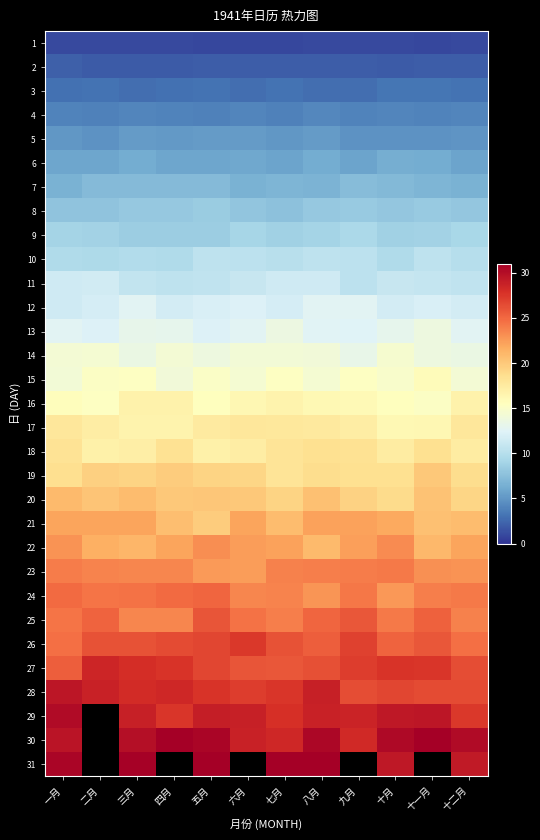

Reading left to right, what are all the values shown in this chart?

1: 一月=1.0	二月=1.1	三月=1.0	四月=1.0	五月=1.0	六月=1.0	七月=0.9	八月=1.0	九月=1.0	十月=1.0	十一月=0.9	十二月=1.1
2: 一月=2.1	二月=1.9	三月=1.9	四月=1.9	五月=2.0	六月=2.0	七月=2.0	八月=1.9	九月=2.0	十月=1.9	十一月=2.0	十二月=2.0
3: 一月=3.0	二月=3.1	三月=2.9	四月=3.0	五月=3.0	六月=2.8	七月=3.0	八月=2.9	九月=2.8	十月=3.2	十一月=3.2	十二月=3.1
4: 一月=3.9	二月=3.8	三月=4.1	四月=4.0	五月=3.8	六月=4.0	七月=3.8	八月=4.2	九月=3.9	十月=4.1	十一月=3.9	十二月=4.0
5: 一月=5.0	二月=4.8	三月=5.3	四月=5.2	五月=5.3	六月=5.2	七月=5.1	八月=5.3	九月=4.8	十月=4.8	十一月=4.7	十二月=4.9
6: 一月=5.9	二月=5.8	三月=6.2	四月=5.9	五月=5.8	六月=6.0	七月=5.7	八月=6.2	九月=5.7	十月=6.4	十一月=6.2	十二月=5.8
7: 一月=6.6	二月=7.3	三月=7.2	四月=7.2	五月=7.2	六月=6.6	七月=6.9	八月=6.7	九月=7.3	十月=7.1	十一月=6.9	十二月=6.6
8: 一月=7.8	二月=7.8	三月=8.2	四月=8.1	五月=8.4	六月=8.0	七月=7.6	八月=8.2	九月=8.3	十月=8.1	十一月=8.3	十二月=8.0
9: 一月=9.0	二月=8.9	三月=8.5	四月=8.6	五月=8.5	六月=9.1	七月=8.8	八月=9.0	九月=9.4	十月=8.7	十一月=8.9	十二月=9.3
10: 一月=9.7	二月=9.5	三月=9.7	四月=9.6	五月=10.5	六月=10.4	七月=10.2	八月=10.4	九月=10.4	十月=9.6	十一月=10.5	十二月=10.0
11: 一月=11.4	二月=11.5	三月=10.8	四月=10.5	五月=10.6	六月=10.9	七月=11.4	八月=11.5	九月=10.3	十月=11.0	十一月=10.9	十二月=10.6
12: 一月=11.5	二月=11.8	三月=12.6	四月=11.7	五月=12.0	六月=12.3	七月=11.8	八月=12.7	九月=12.7	十月=11.6	十一月=12.0	十二月=11.7
13: 一月=12.7	二月=12.3	三月=13.2	四月=13.0	五月=12.3	六月=12.7	七月=13.6	八月=12.6	九月=12.4	十月=13.0	十一月=13.8	十二月=12.6
14: 一月=14.3	二月=14.4	三月=13.6	四月=14.4	五月=13.8	六月=14.2	七月=14.2	八月=14.1	九月=13.3	十月=14.6	十一月=13.7	十二月=13.5
15: 一月=14.2	二月=15.2	三月=15.3	四月=14.1	五月=15.0	六月=14.5	七月=15.3	八月=14.4	九月=15.3	十月=14.8	十一月=15.8	十二月=14.3
16: 一月=15.7	二月=15.3	三月=16.8	四月=16.7	五月=15.5	六月=16.3	七月=16.6	八月=16.1	九月=16.1	十月=15.5	十一月=15.2	十二月=16.8
17: 一月=17.8	二月=17.3	三月=16.7	四月=16.7	五月=17.5	六月=17.8	七月=17.8	八月=17.6	九月=17.3	十月=16.2	十一月=16.3	十二月=17.8
18: 一月=18.2	二月=16.9	三月=17.1	四月=18.4	五月=16.9	六月=17.3	七月=18.1	八月=18.4	九月=18.3	十月=17.4	十一月=18.5	十二月=17.4
19: 一月=18.6	二月=19.6	三月=19.3	四月=19.8	五月=19.4	六月=19.2	七月=18.1	八月=18.7	九月=18.5	十月=18.4	十一月=20.1	十二月=18.8
20: 一月=20.9	二月=20.3	三月=20.7	四月=20.0	五月=20.2	六月=20.0	七月=19.3	八月=20.5	九月=19.5	十月=18.9	十一月=20.3	十二月=19.2
21: 一月=22.1	二月=22.1	三月=22.0	四月=20.7	五月=19.8	六月=22.1	七月=20.8	八月=22.2	九月=22.2	十月=21.9	十一月=20.5	十二月=20.7
22: 一月=22.9	二月=21.5	三月=21.1	四月=22.1	五月=23.2	六月=22.5	七月=22.2	八月=20.9	九月=22.3	十月=23.3	十一月=21.0	十二月=22.0
23: 一月=24.0	二月=23.7	三月=23.5	四月=23.6	五月=22.6	六月=22.4	七月=23.9	八月=23.9	九月=24.0	十月=24.1	十一月=23.0	十二月=23.0
24: 一月=24.9	二月=24.4	三月=24.6	四月=24.9	五月=25.1	六月=23.5	七月=23.6	八月=22.8	九月=24.2	十月=22.7	十一月=23.9	十二月=24.1
25: 一月=24.4	二月=25.3	三月=23.6	四月=23.6	五月=26.0	六月=24.6	七月=23.9	八月=25.1	九月=25.8	十月=24.1	十一月=25.4	十二月=23.8
26: 一月=24.6	二月=26.1	三月=26.1	四月=26.4	五月=26.7	六月=27.5	七月=26.1	八月=25.4	九月=26.9	十月=25.3	十一月=25.8	十二月=24.7
27: 一月=25.5	二月=28.5	三月=28.1	四月=27.6	五月=26.7	六月=25.9	七月=25.9	八月=26.2	九月=27.2	十月=27.7	十一月=27.5	十二月=26.3
28: 一月=29.5	二月=28.8	三月=28.2	四月=28.4	五月=27.7	六月=27.2	七月=27.5	八月=28.9	九月=26.4	十月=26.7	十一月=26.5	十二月=26.5
29: 一月=30.2	二月=0.0	三月=28.9	四月=27.6	五月=29.0	六月=28.9	七月=27.9	八月=28.8	九月=28.6	十月=29.4	十一月=29.5	十二月=27.4
30: 一月=29.5	二月=0.0	三月=30.0	四月=31.3	五月=30.6	六月=28.8	七月=28.5	八月=30.5	九月=28.3	十月=30.3	十一月=31.6	十二月=30.3
31: 一月=30.6	二月=0.0	三月=30.8	四月=0.0	五月=32.6	六月=0.0	七月=32.7	八月=32.5	九月=0.0	十月=29.4	十一月=0.0	十二月=29.2